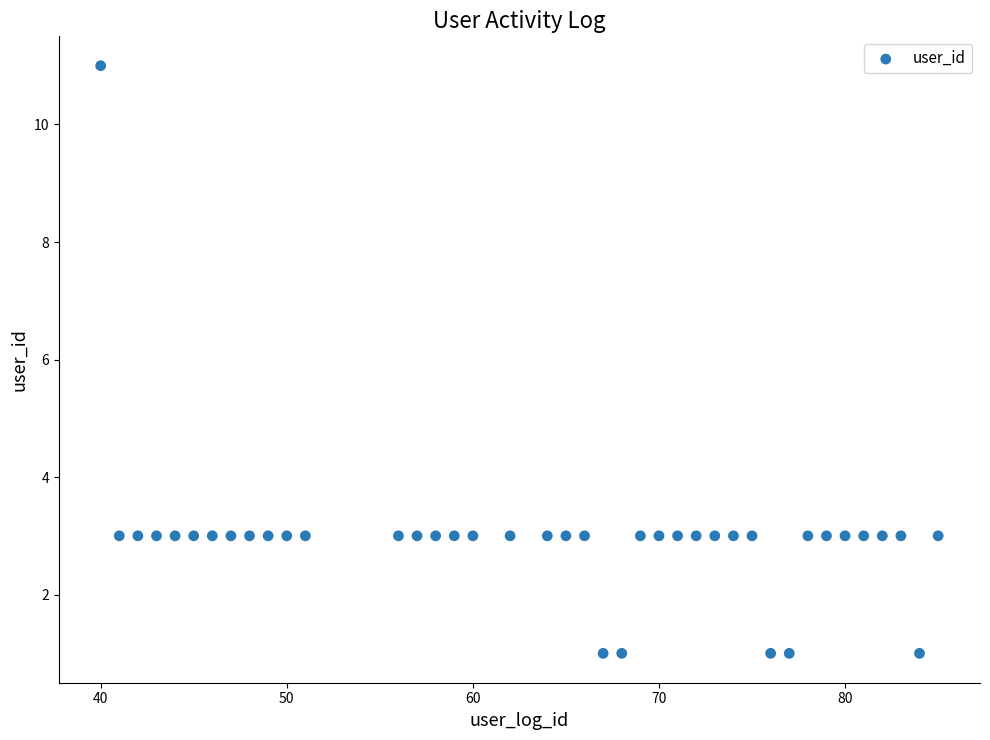

What is the range of Y values (max minus min)?

10